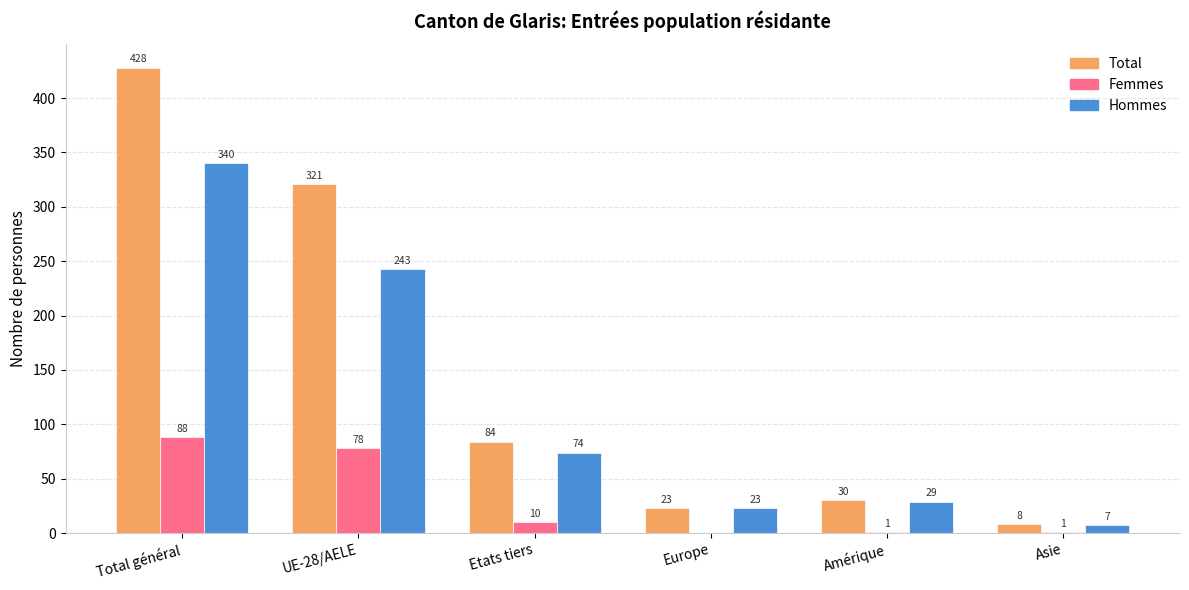

What is the average value of the Hommes series?

119